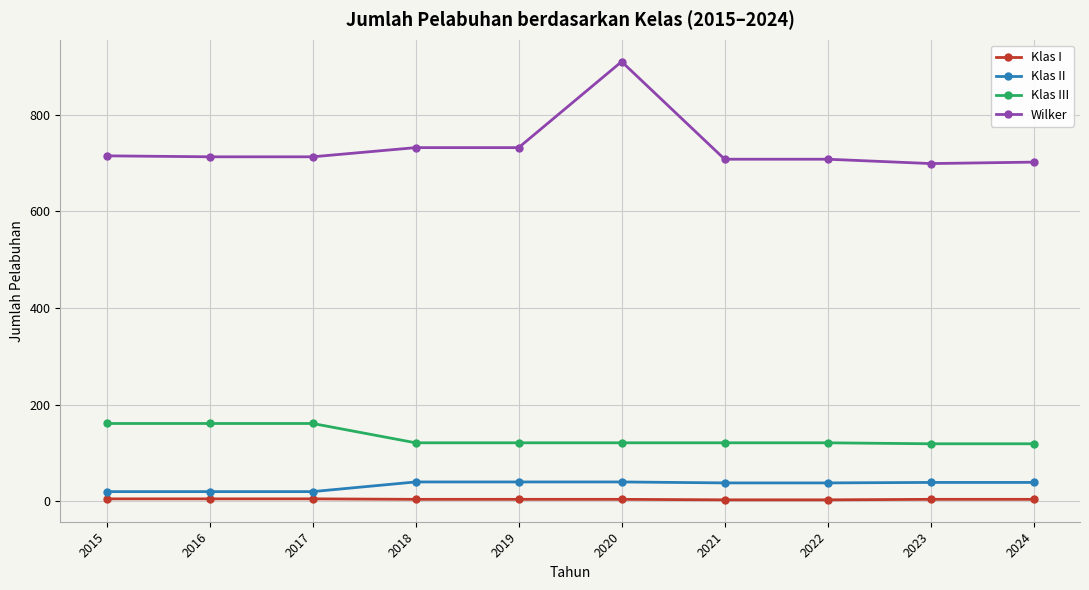

At which label does Klas III first exceed 121?

2015